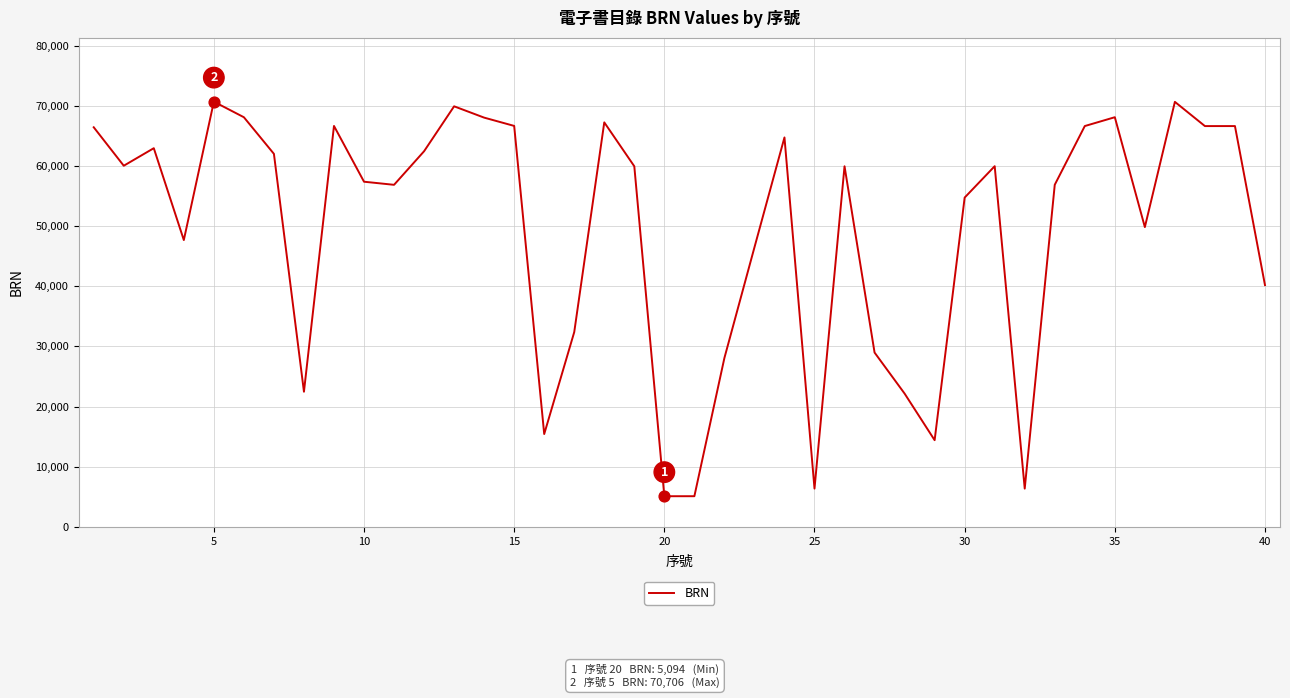

What is the greatest value displayed?

70706